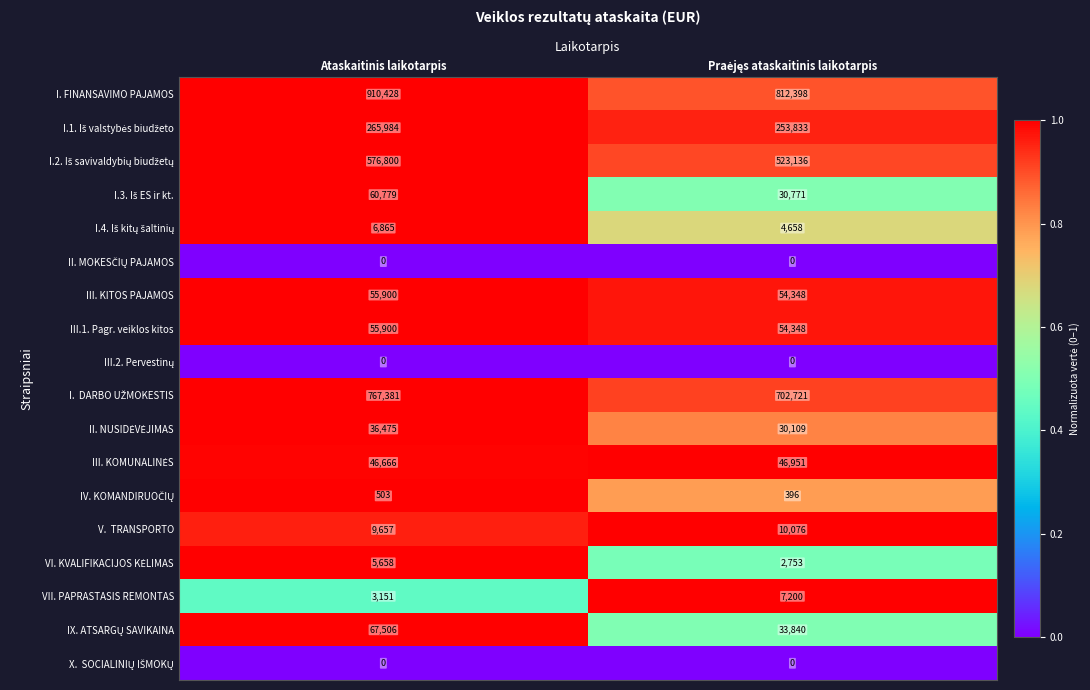

Which series has the largest total across all categories?

I. FINANSAVIMO PAJAMOS